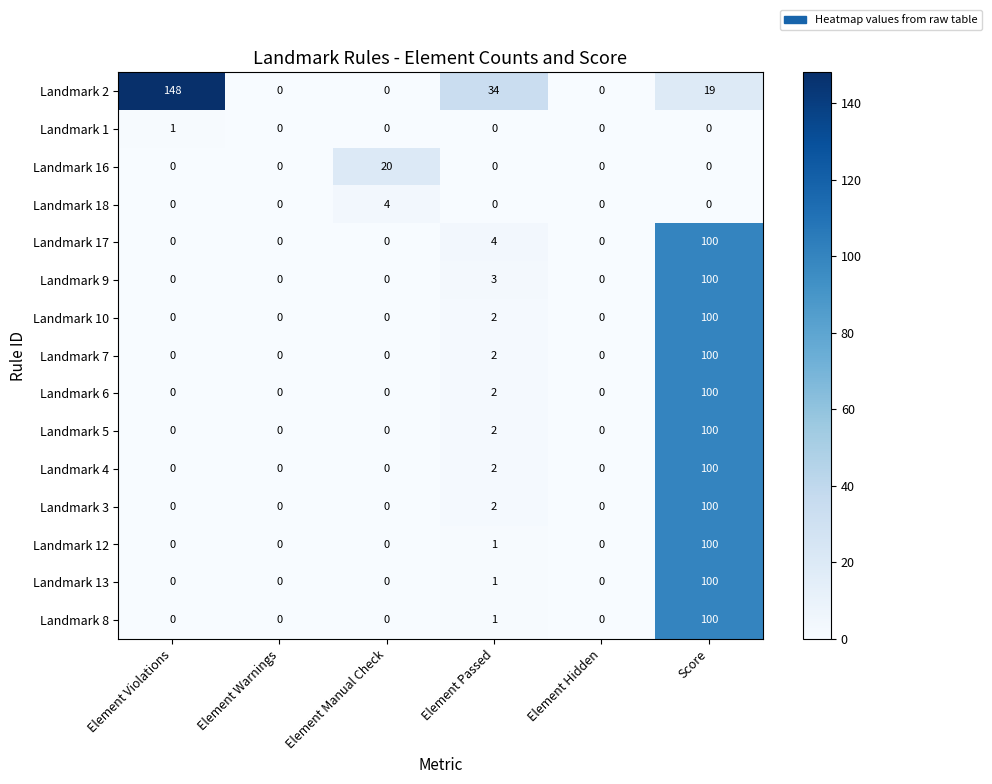

Count the Landmark 18 values in the range 0 to 1.

5